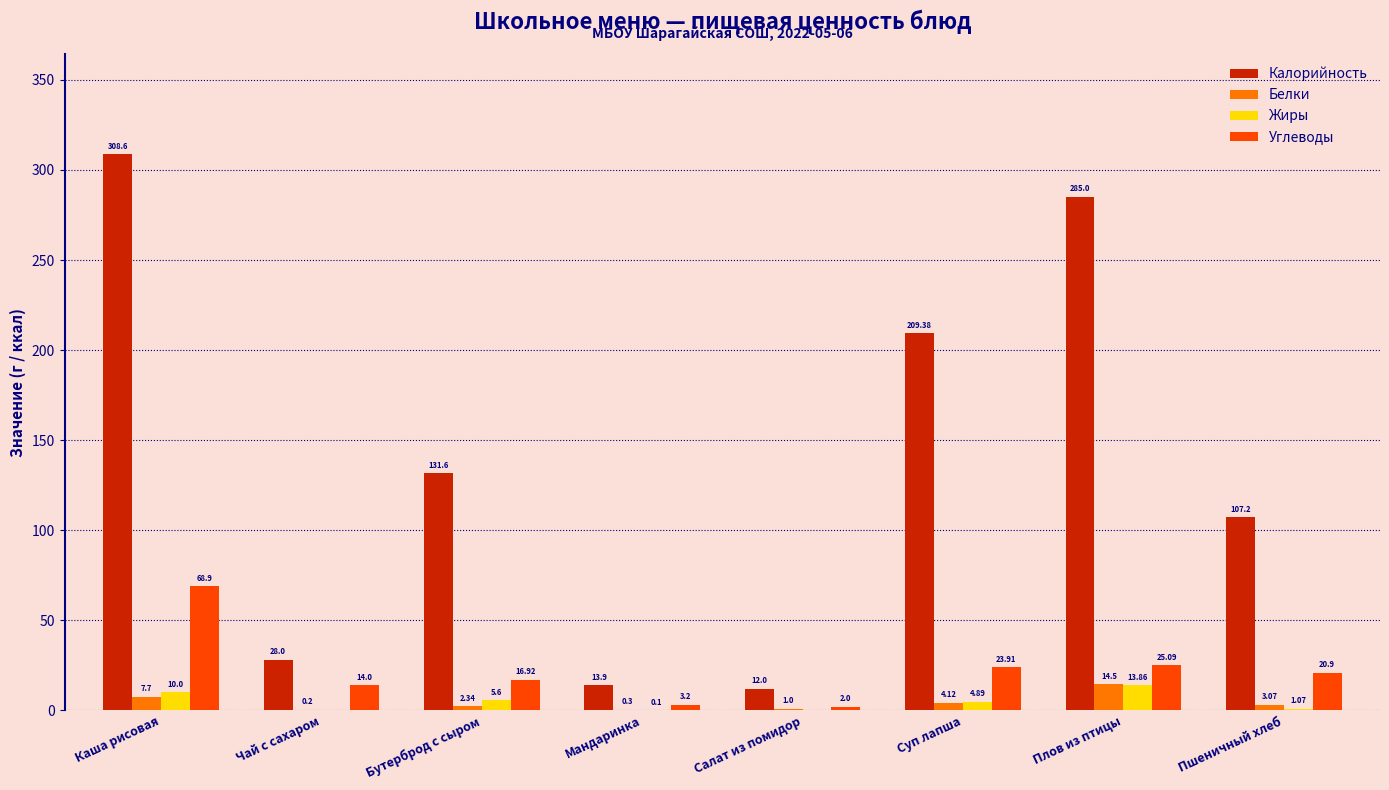

At which category is the sum across all series the highest?

Каша рисовая